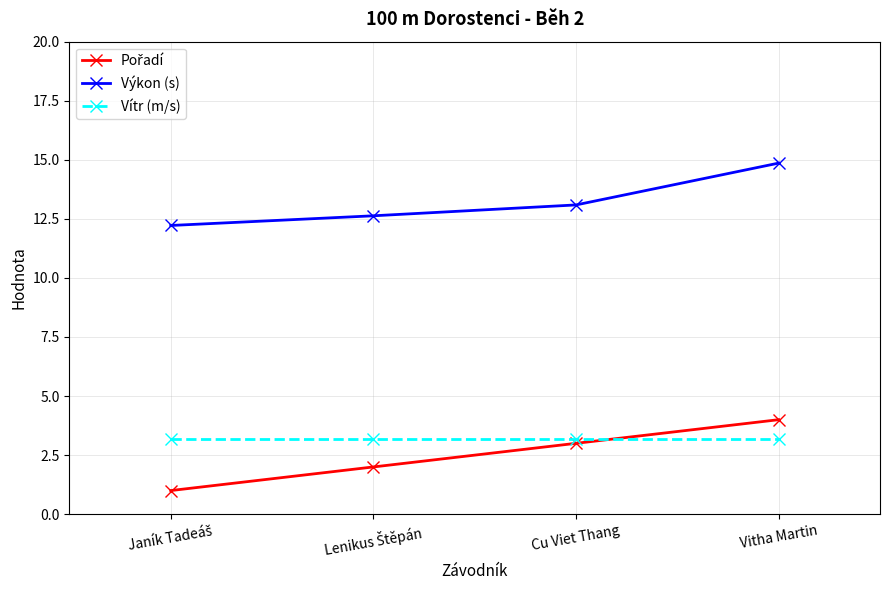

True or false: Vítr (m/s) and Výkon (s) intersect in this chart.

False